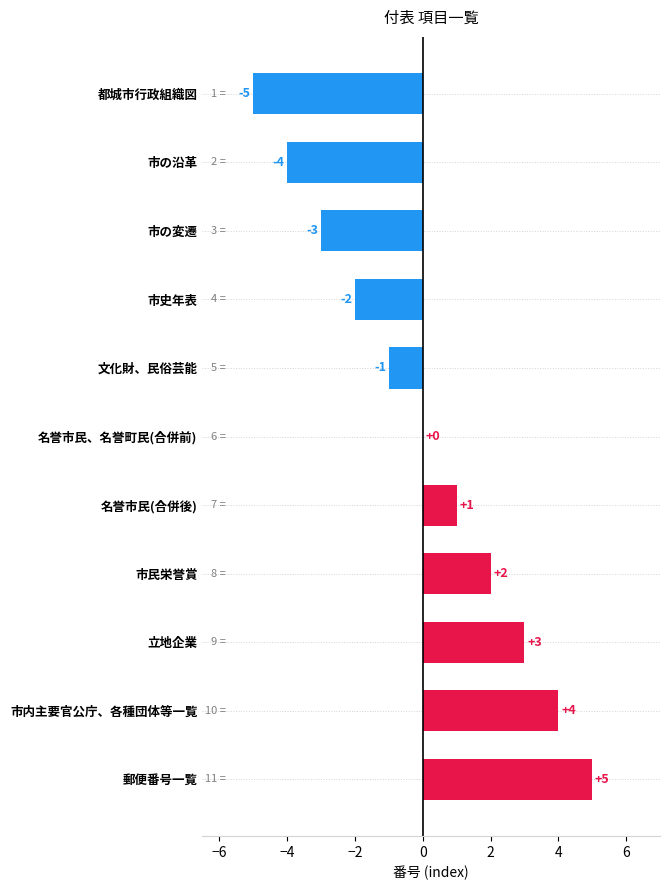

Which category has the highest value across all series?

郵便番号一覧